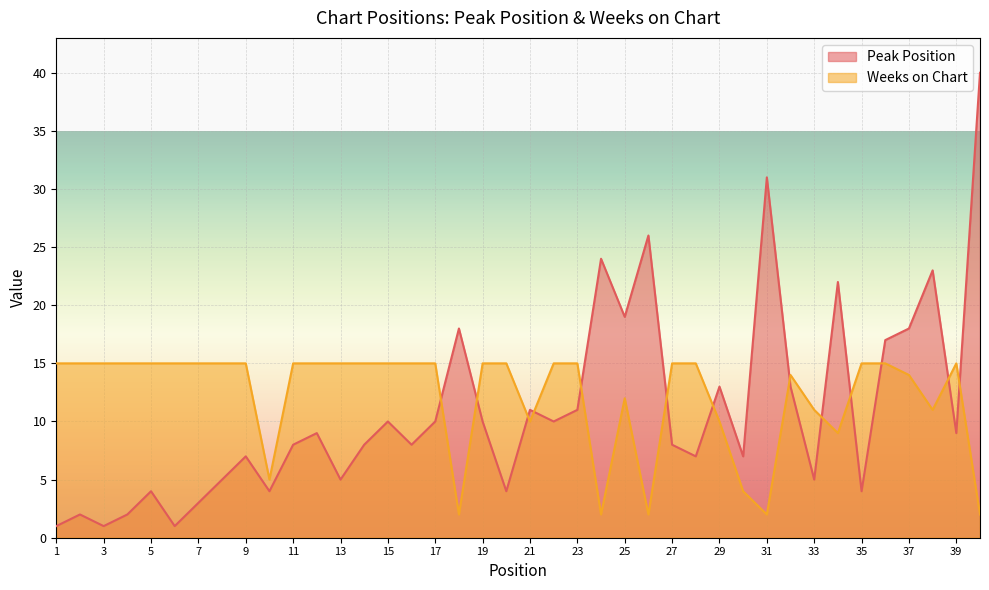

How many lines are shown in the chart?

2